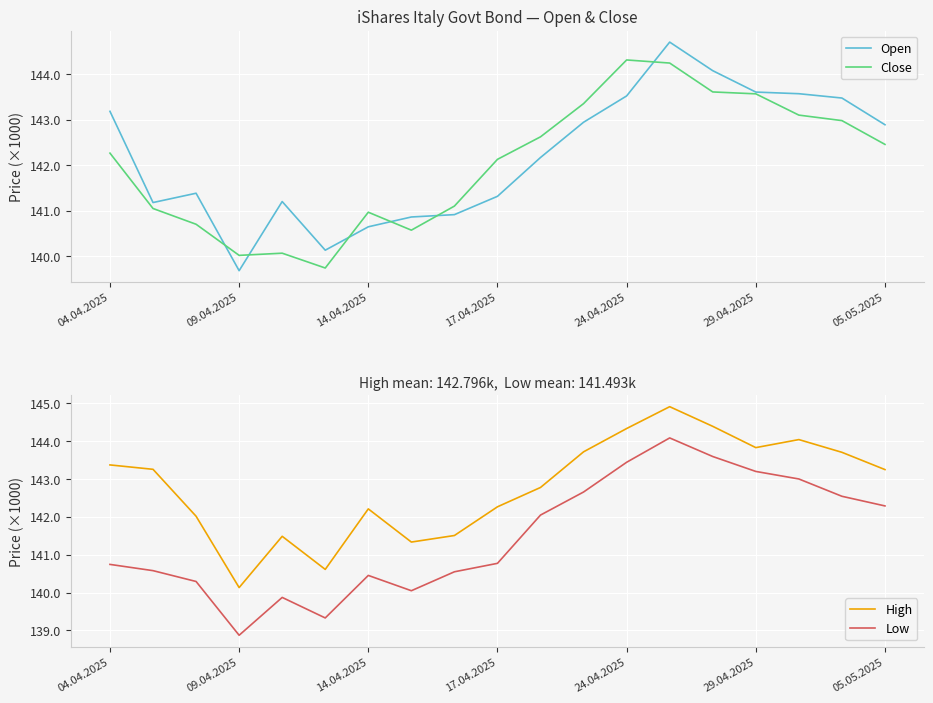

Is it true that Close equals 144248 at 13?

True